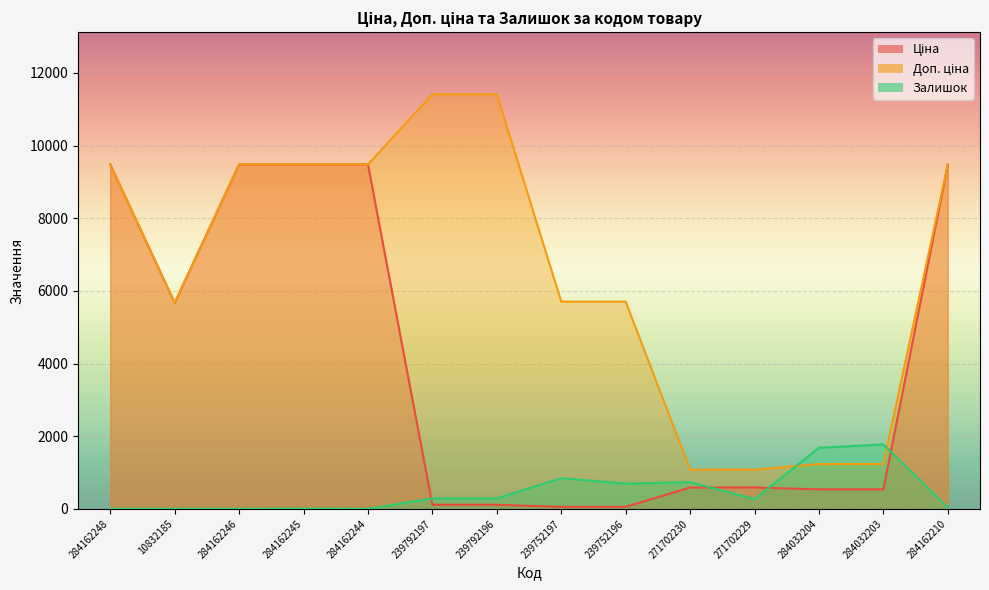

Between 10832185 and 284032204, which series saw the biggest shift?

Ціна